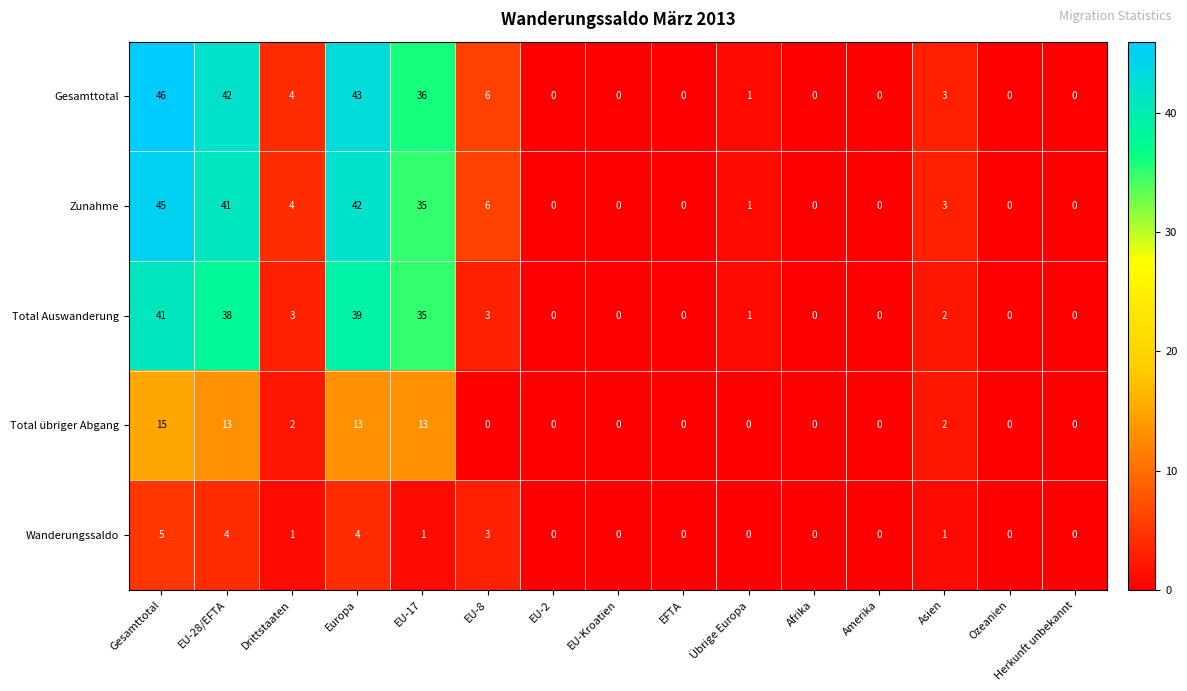

What is the difference between the maximum and minimum values in the Total übriger Abgang series?

15